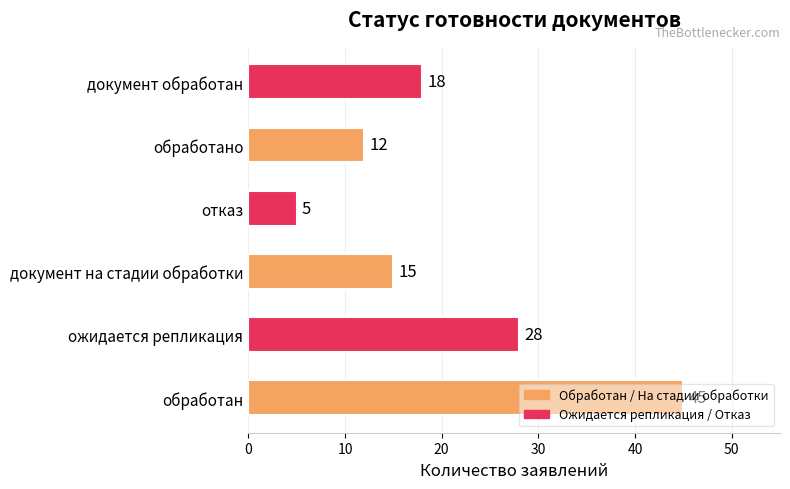

What is the difference between the values at ожидается репликация and документ обработан?

10